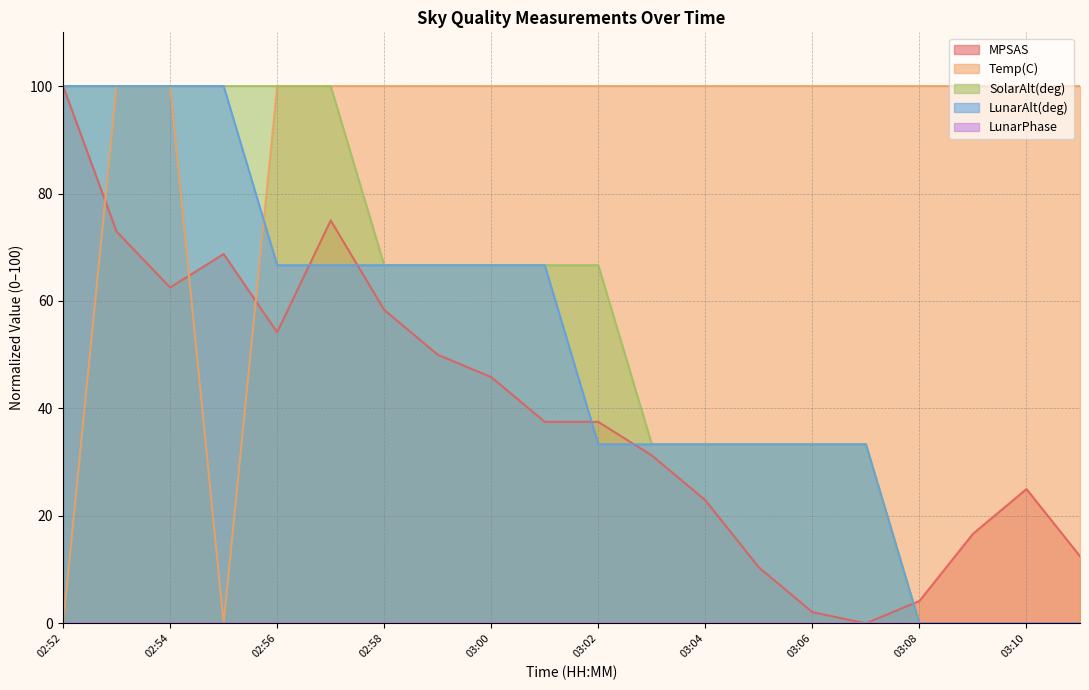

True or false: SolarAlt(deg) has more than 2 interior local peaks.

False